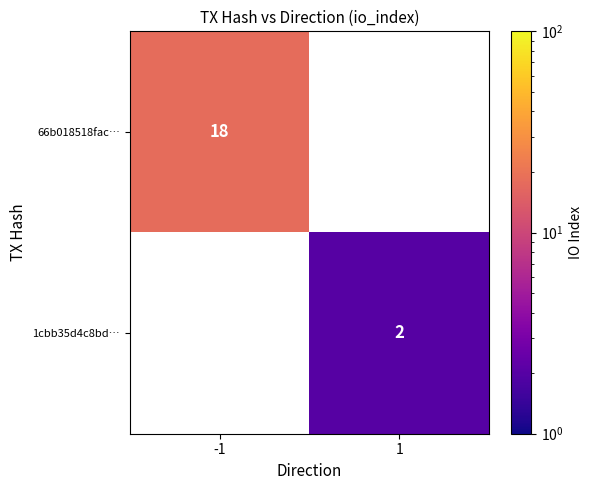

True or false: 1cbb35d4c8bd… has a value of 3 at 1.

False